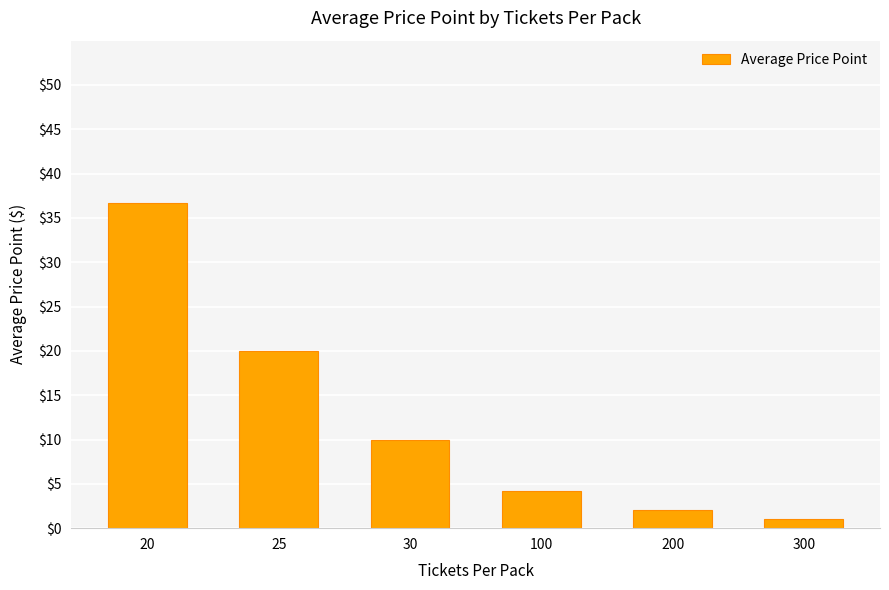

What is the ratio of the value at 20 to the value at 100?

8.7